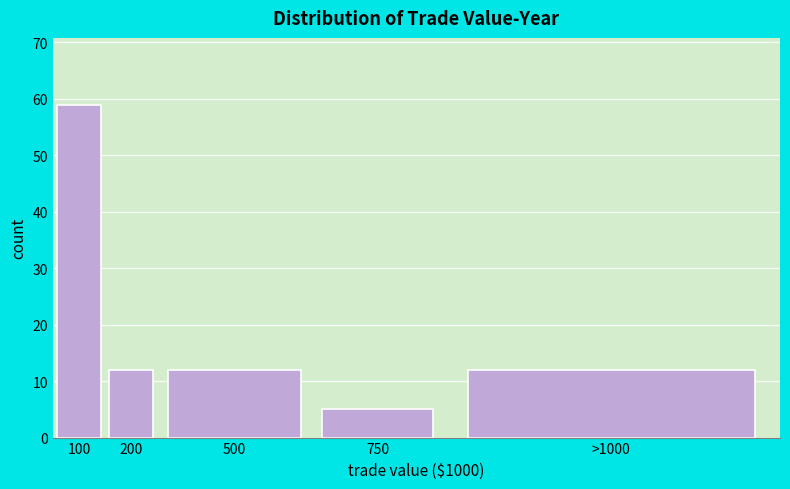

Reading right to left, extract all data points from this chart.

>1000=12	750=5	500=12	200=12	100=59